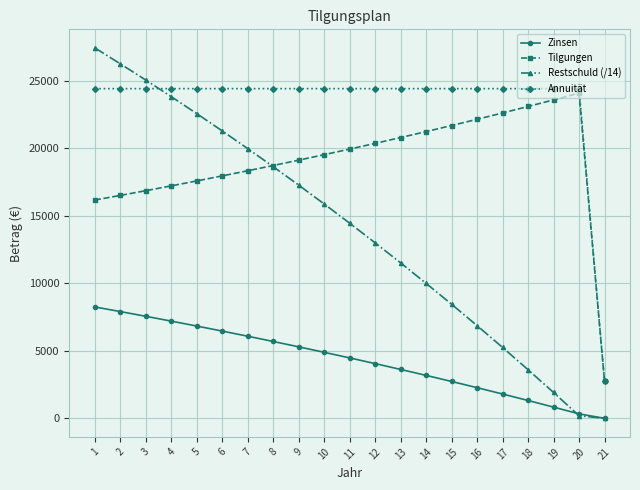

List the labels in order of Tilgungen value, largest first.

20, 19, 18, 17, 16, 15, 14, 13, 12, 11, 10, 9, 8, 7, 6, 5, 4, 3, 2, 1, 21